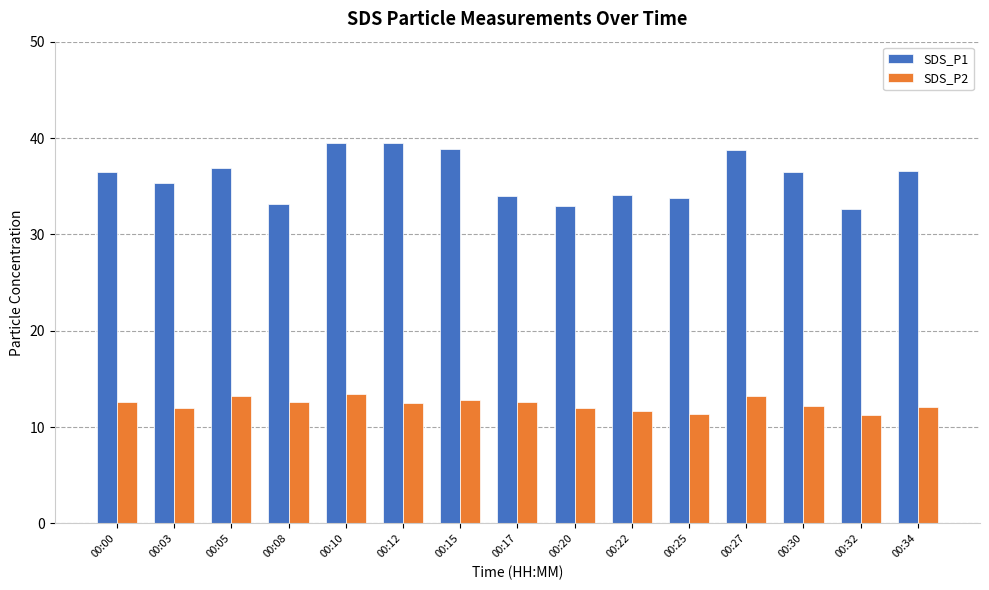

What is the sum of the SDS_P1 values at 00:22 and 00:27?

72.8